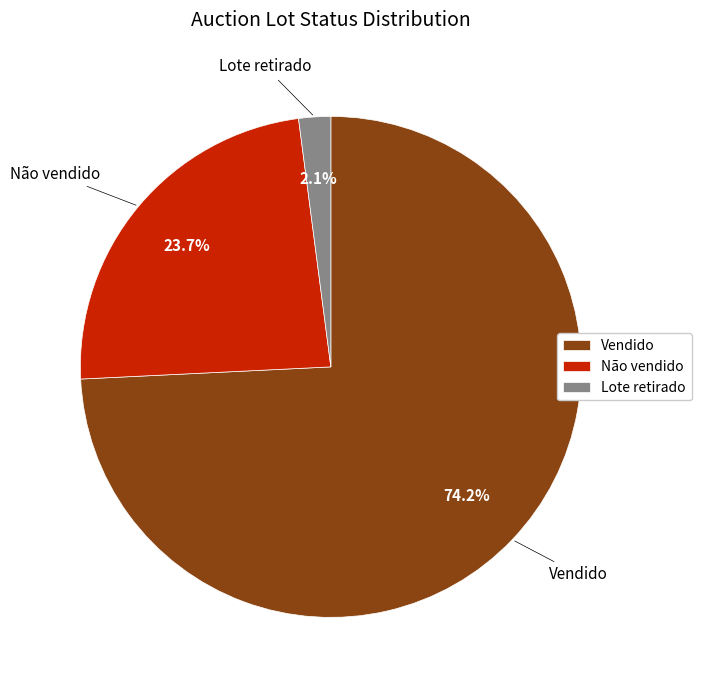

Between Não vendido and Lote retirado, which is larger?

Não vendido